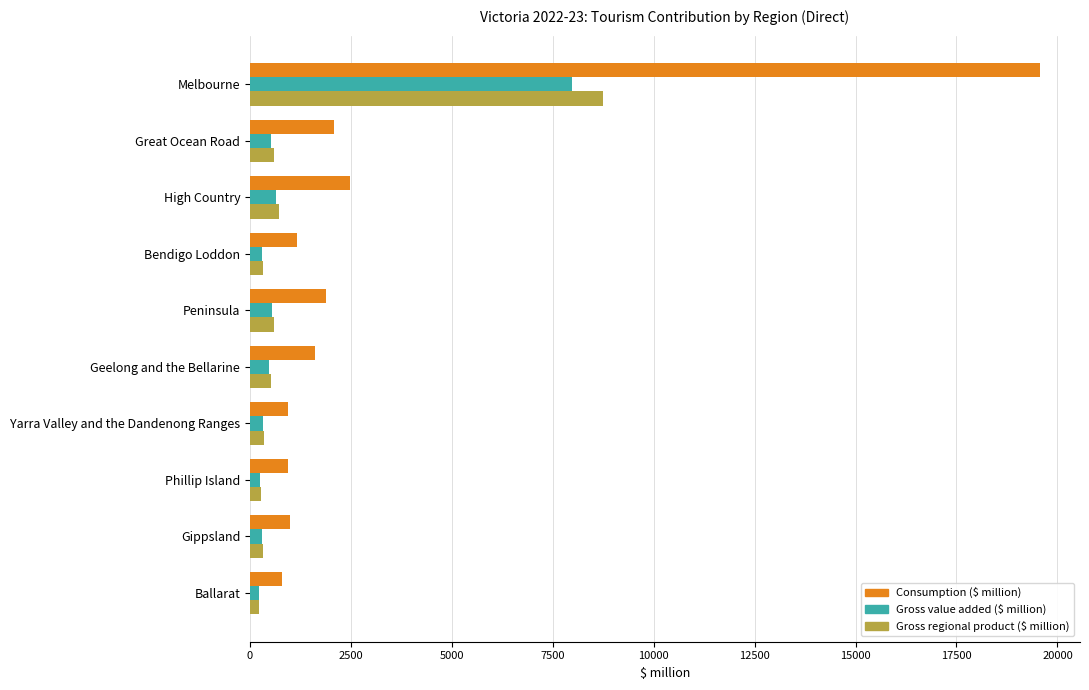

At which category is the sum across all series the highest?

Melbourne